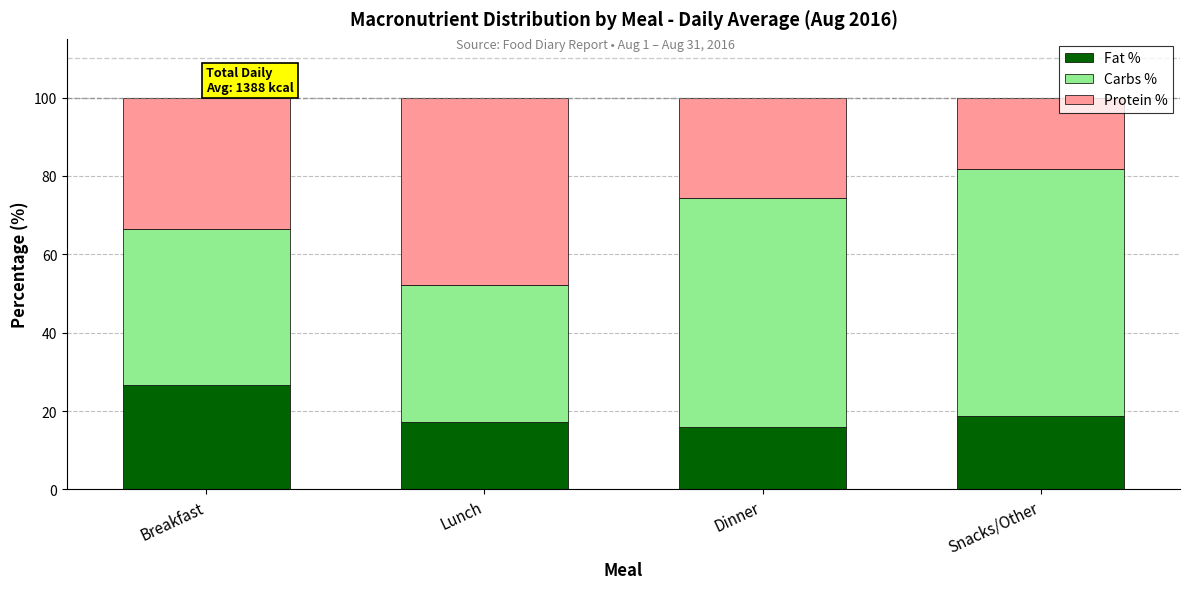

What is the average value of the Fat % series?

19.6